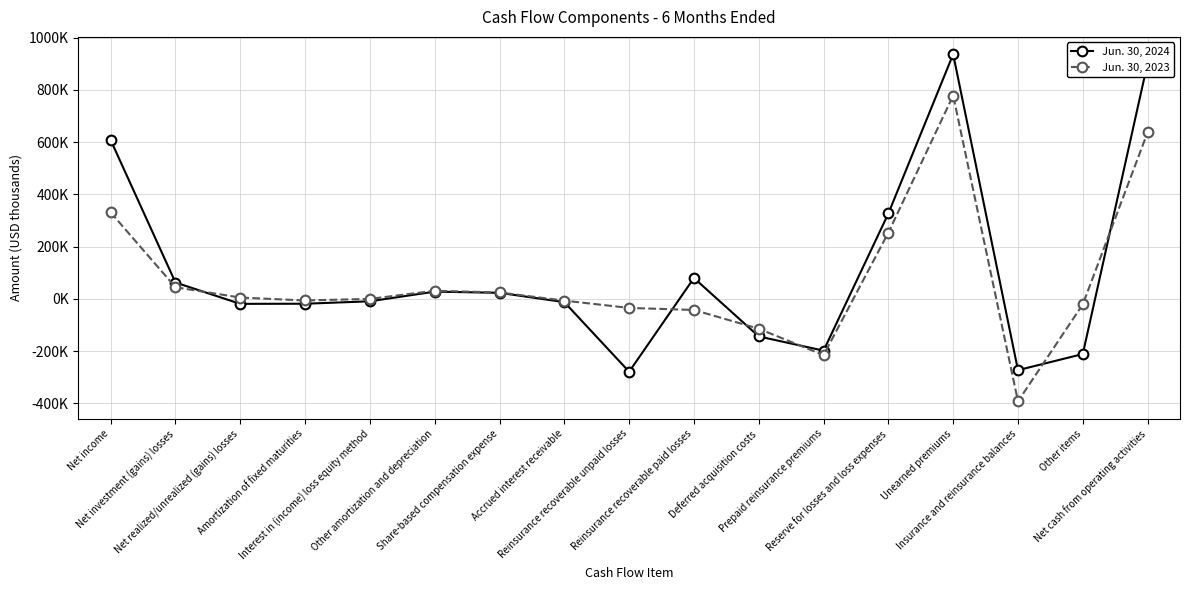

Is it true that Jun. 30, 2023 equals 65 at Interest in (income) loss equity method?

False